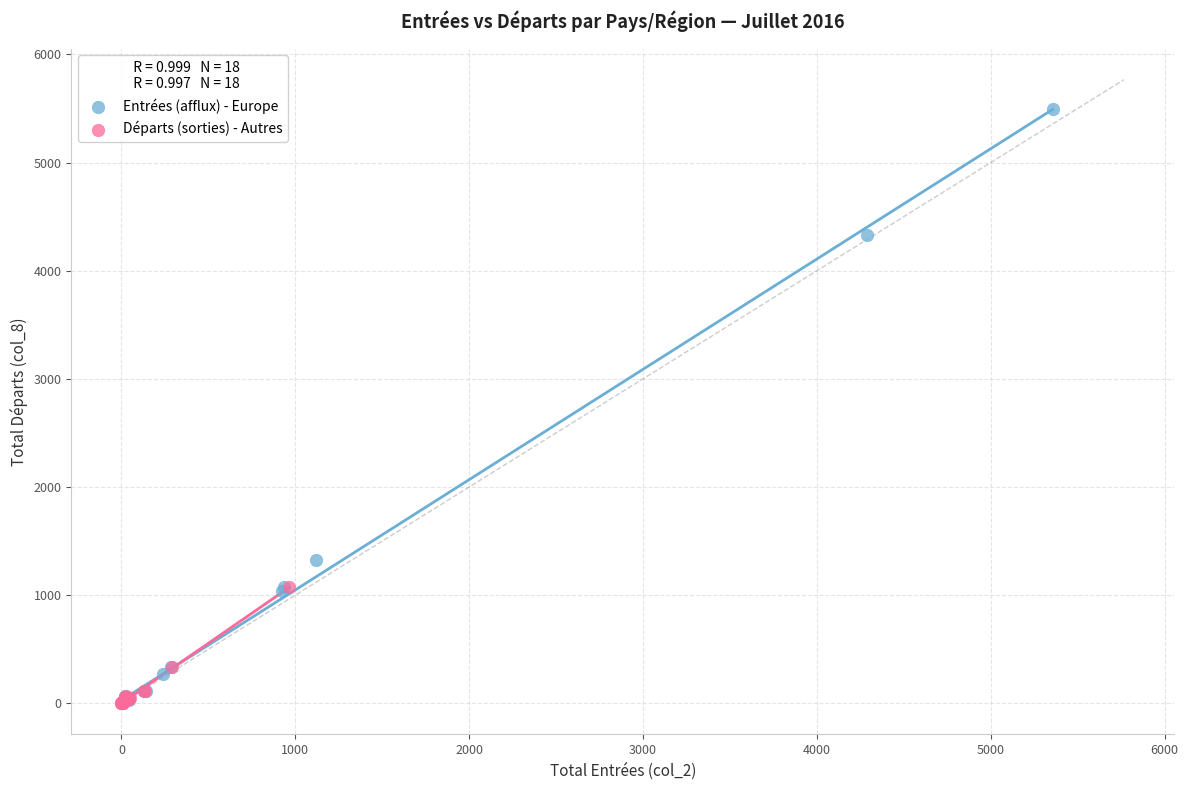

What are all the series names shown in the legend?

Entrées (afflux) - Europe, Départs (sorties) - Autres